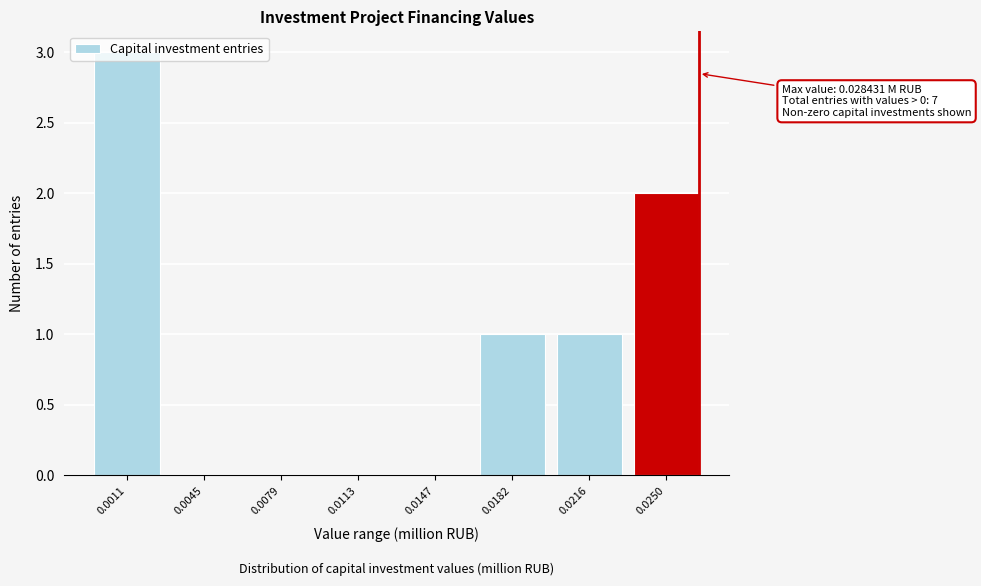

What is the sum of all values?

7